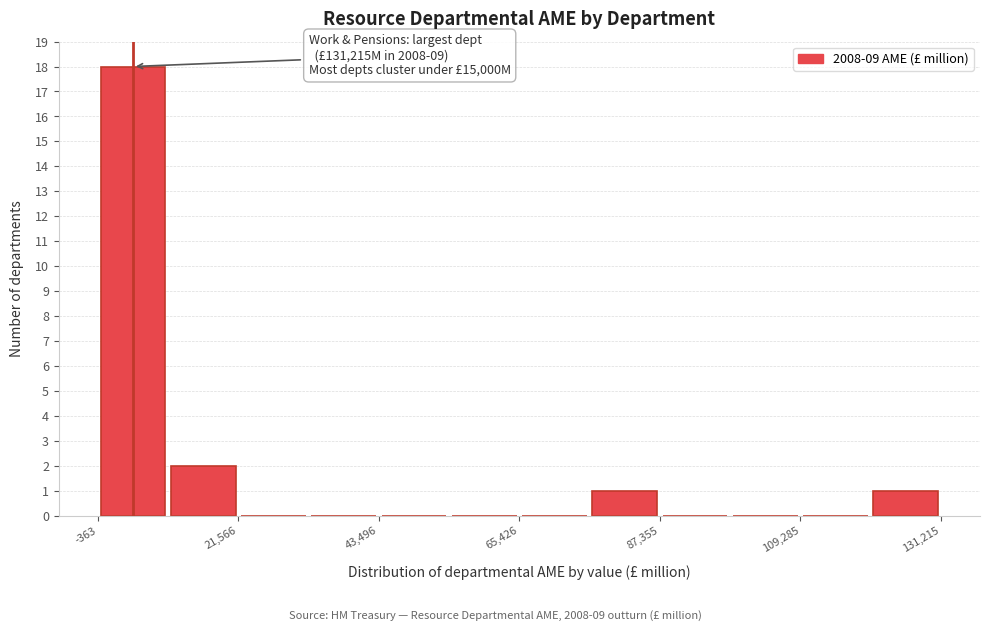

Read against the x-axis, roughly where is the centre of the tallest bar?

5000